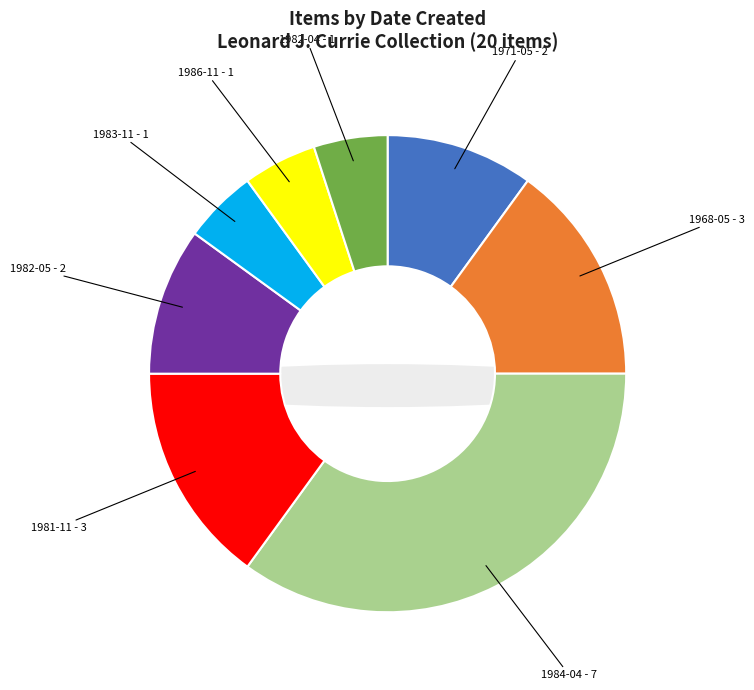

Which has a higher value, 1986-11 (photo taken) or 1968-05 (photo taken)?

1968-05 (photo taken)